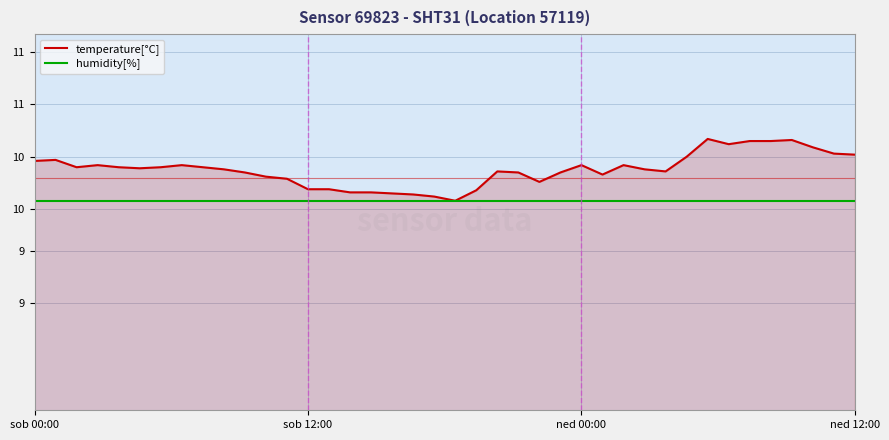

What are all the series names shown in the legend?

temperature[°C], humidity[%]